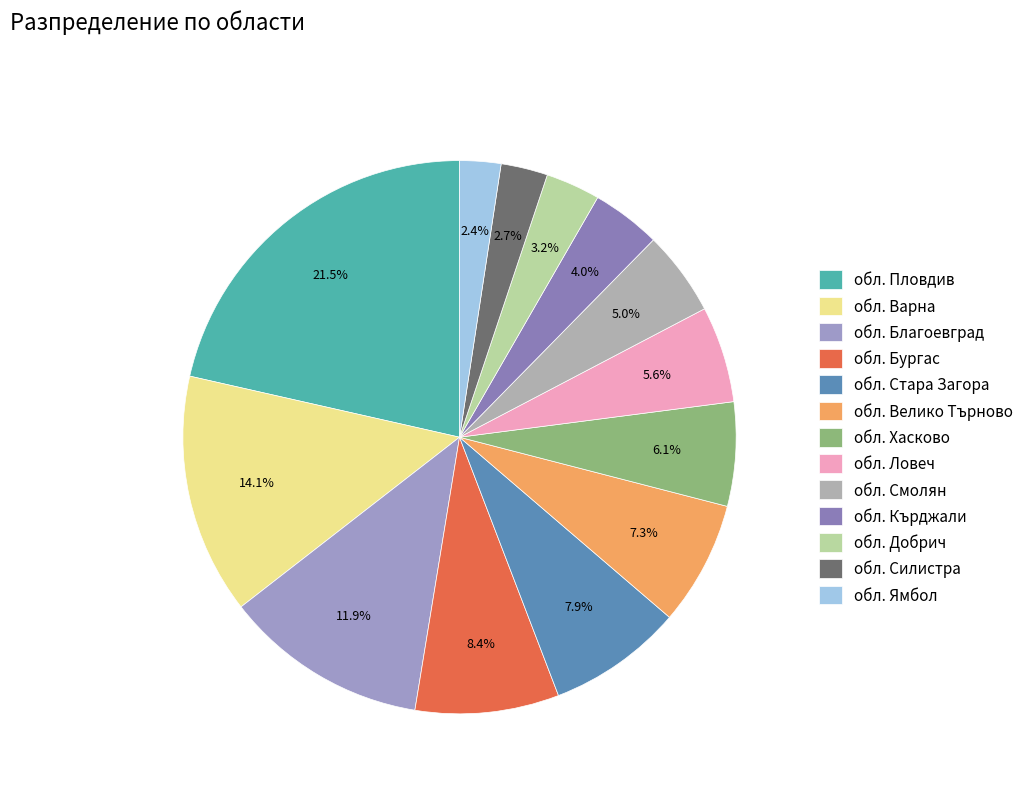

What percentage do обл. Варна and обл. Хасково together represent?

20.1%